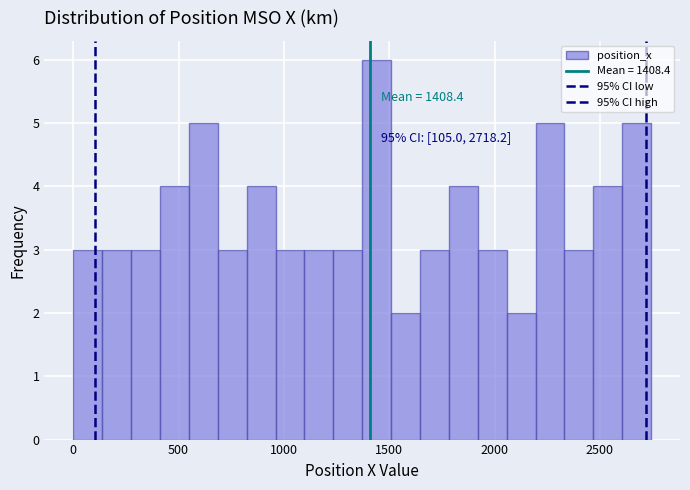

Read against the x-axis, roughly where is the centre of the tallest bar?

1450